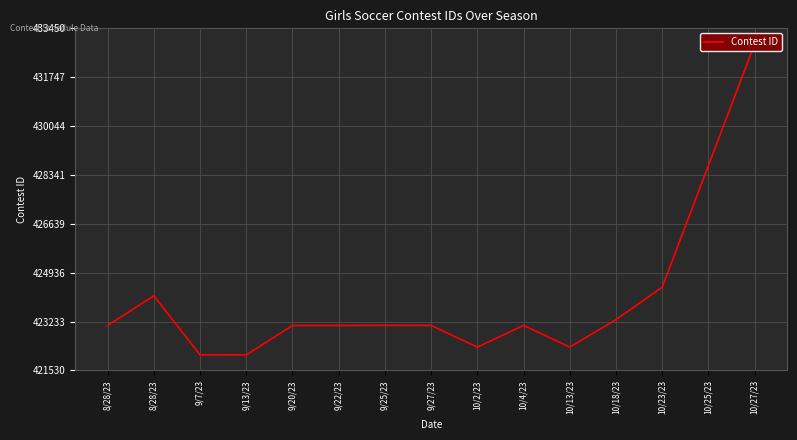

How many data points are less than 423099?

7